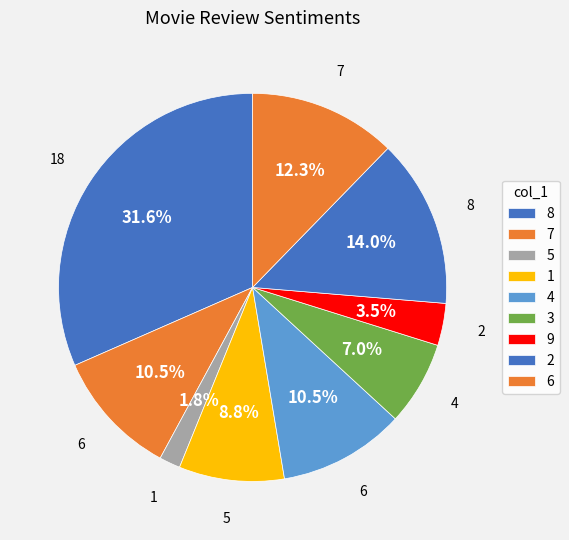

Combined, do 2 and 7 account for over 50%?

No